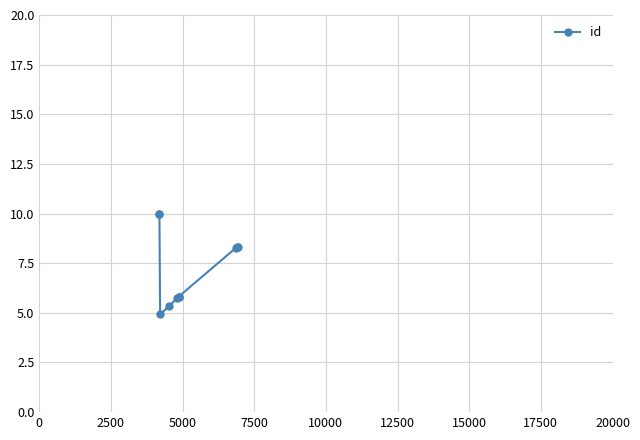

What is the label of the 8th point from the right?

5000